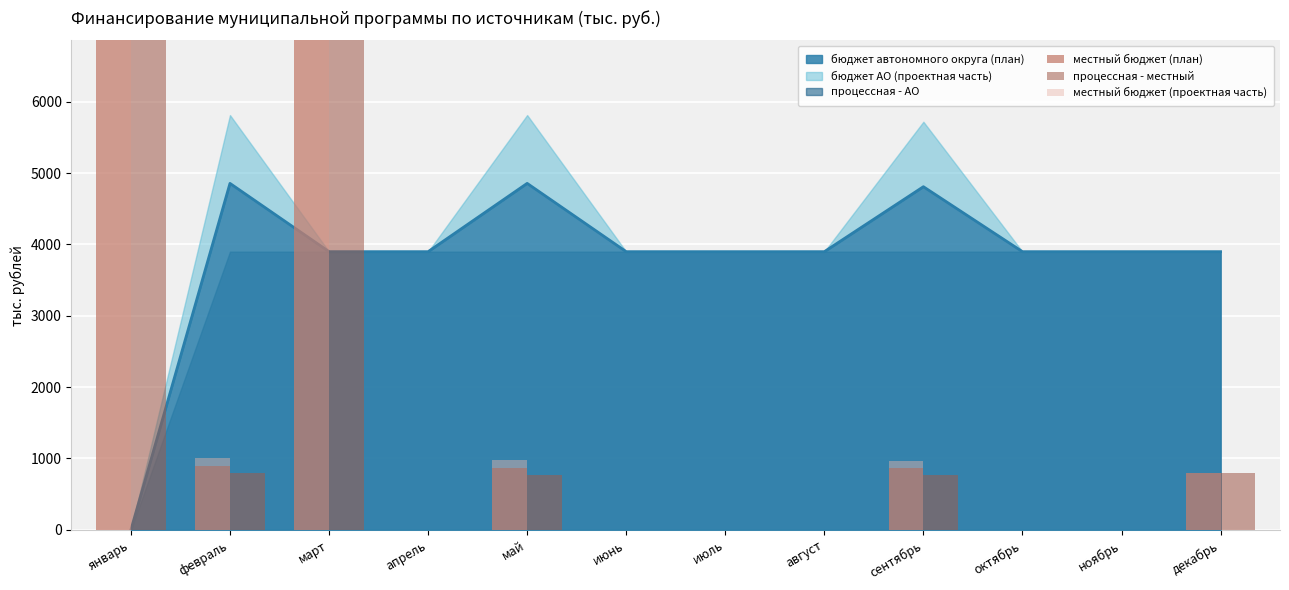

Which series changed the most between апрель and июнь?

местный бюджет (план)